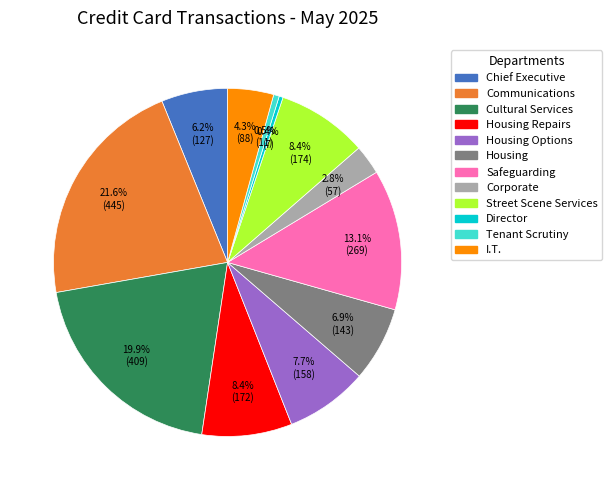

Is there any slice that represents more than half of the pie?

No